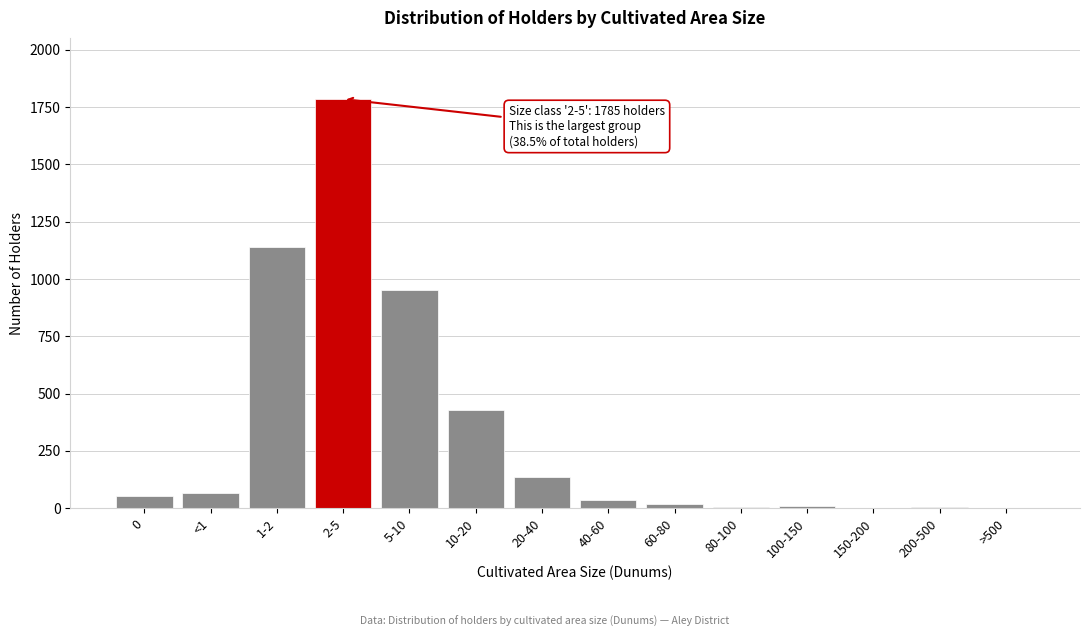

The chart shows a value of 2 at 150-200. True or false?

True